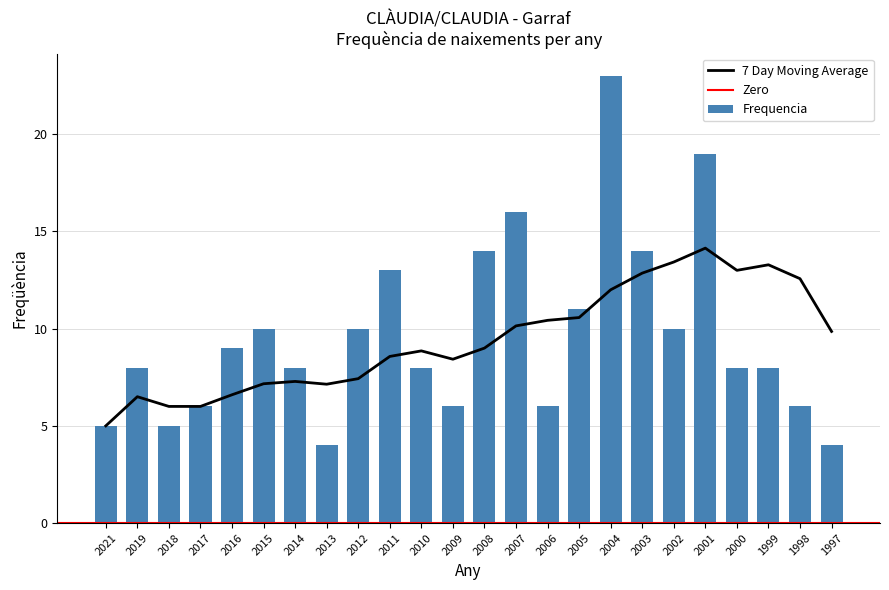

What is the difference between the maximum and second lowest values?

19